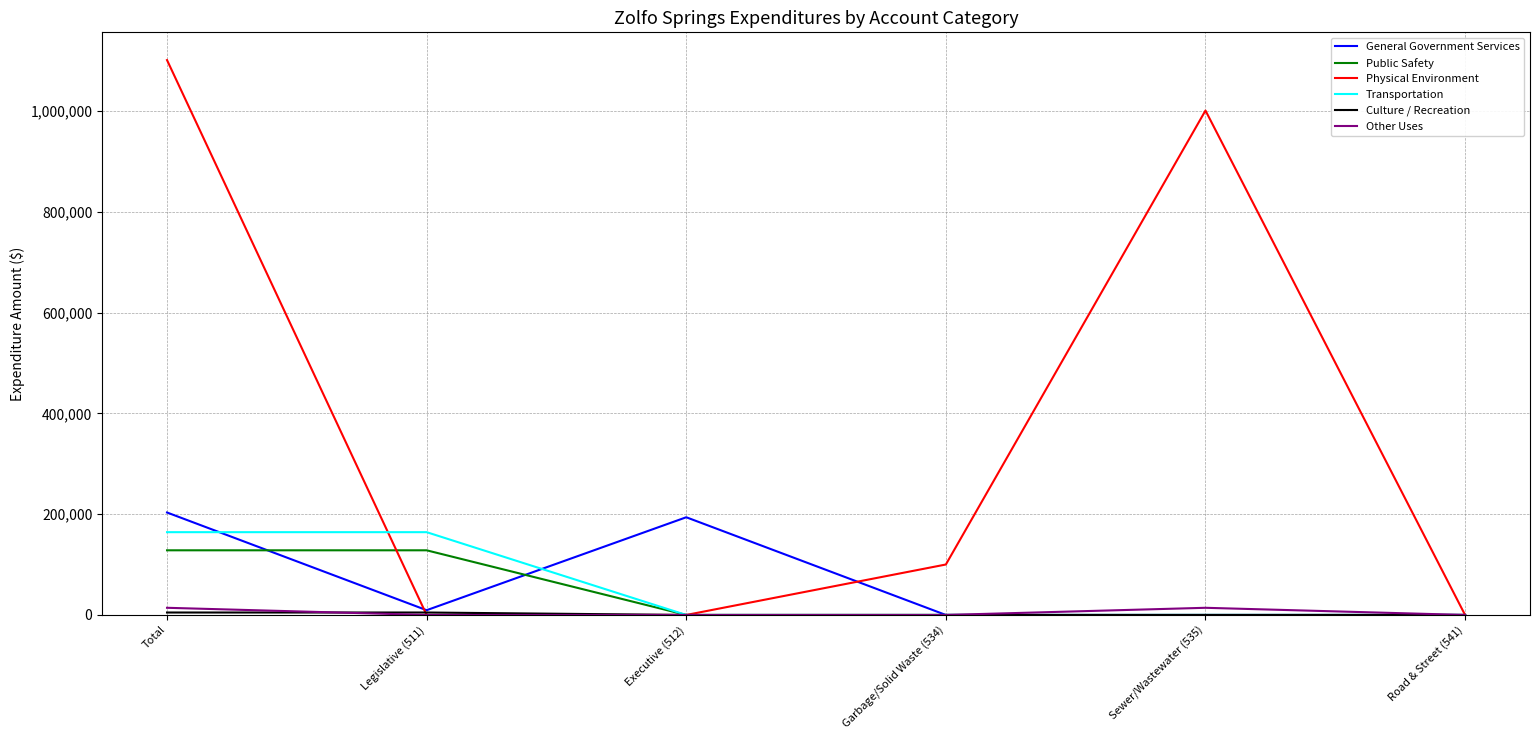

Which series has the largest total across all categories?

Physical Environment